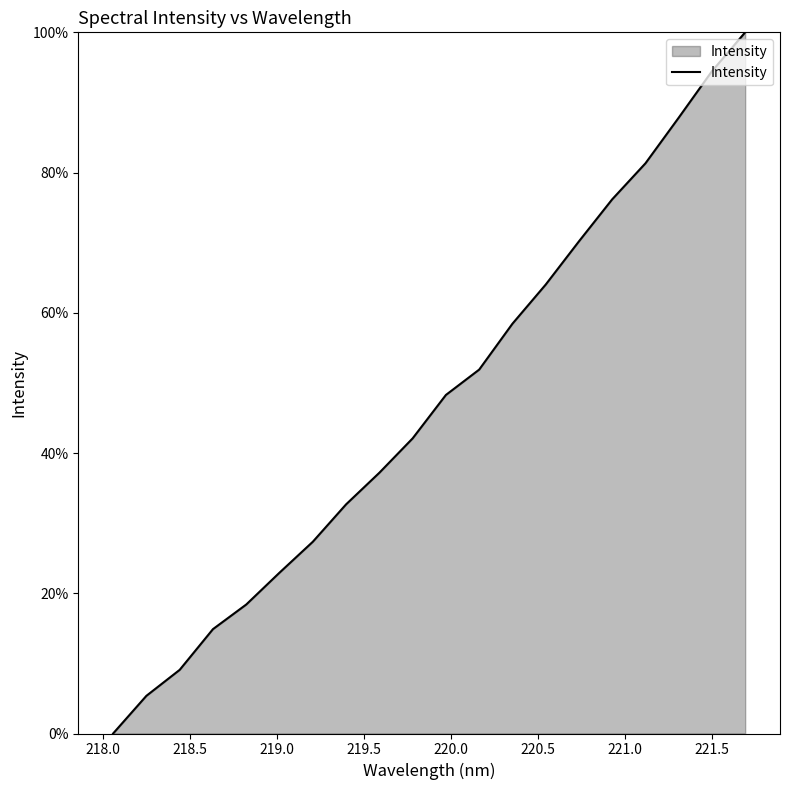

What is the greatest value displayed?

100.0